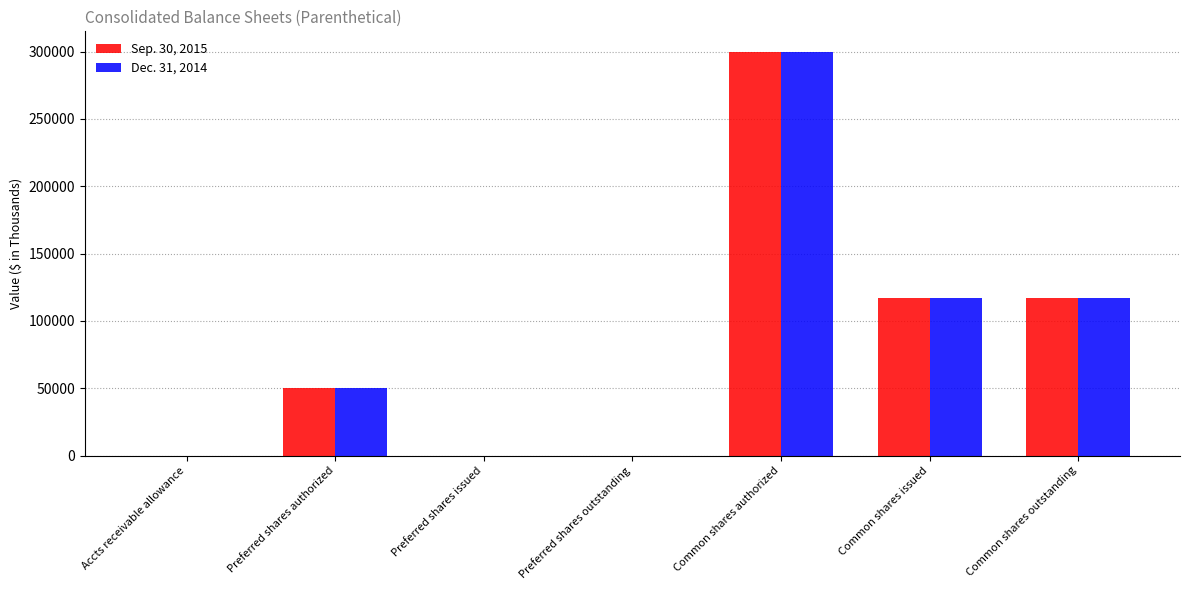

What is the maximum value shown in the chart?

300000.0